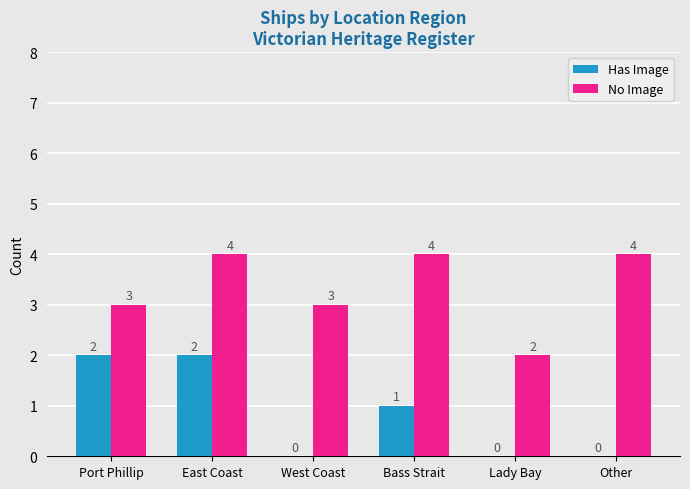

What are all the series names shown in the legend?

Has Image, No Image